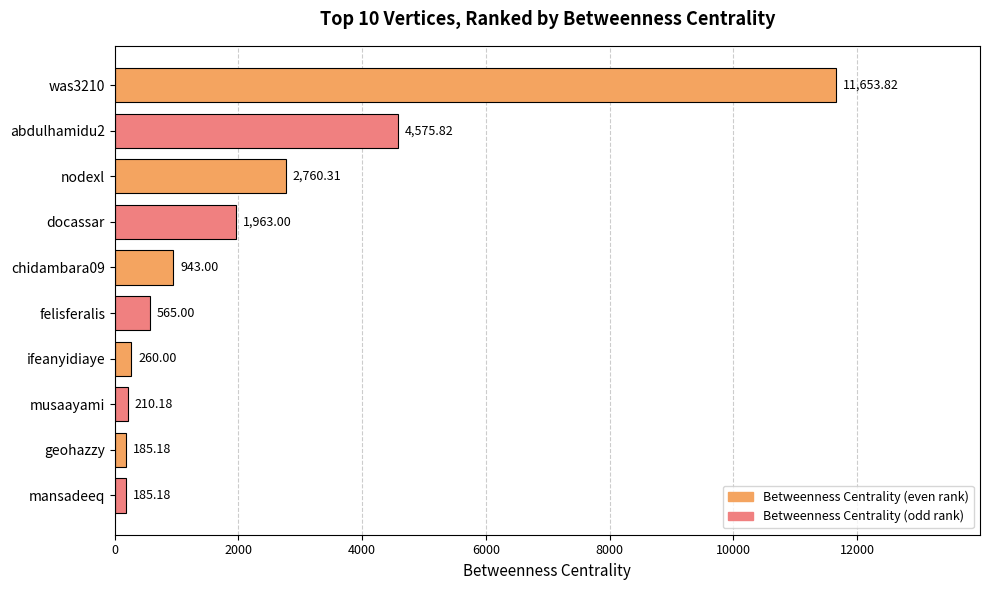

What is the label of the 1st bar from the bottom?

mansadeeq